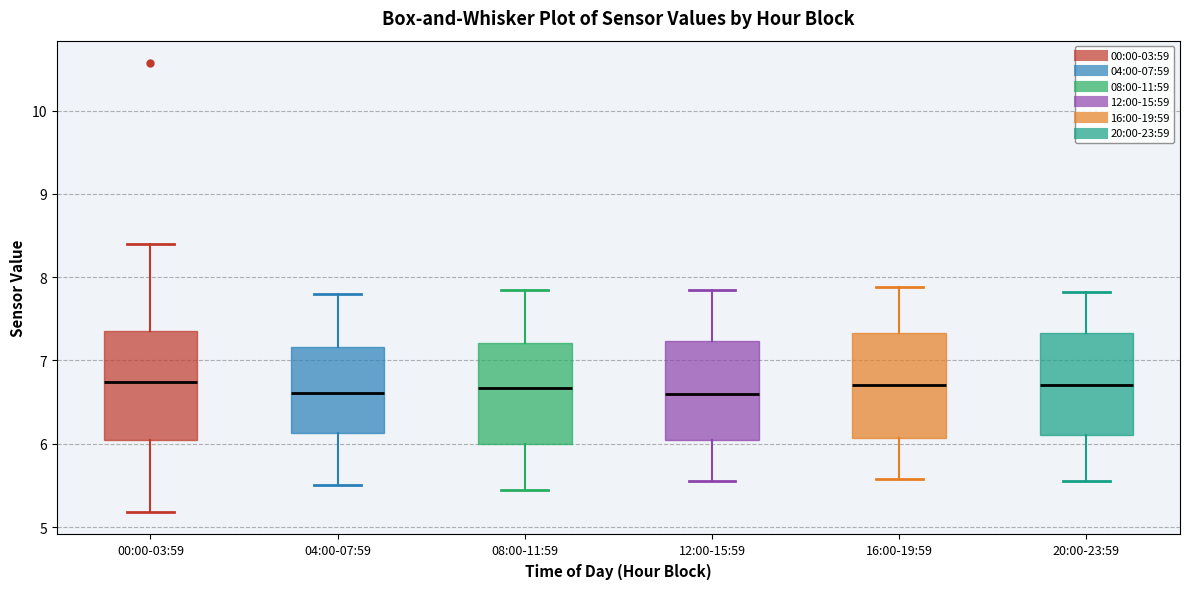

Reading left to right, transcribe this box plot: for each box, give where its median line is, the range the box spans, and where its two whiskers end, as read against the y-axis. The values are not printed on the chart, so give them approximately, as read against the axis.

00:00-03:59: median 6.7, box 6.1 to 7.4, whiskers 5.2 to 8.4
04:00-07:59: median 6.6, box 6.1 to 7.2, whiskers 5.5 to 7.8
08:00-11:59: median 6.7, box 6.0 to 7.2, whiskers 5.5 to 7.9
12:00-15:59: median 6.6, box 6.0 to 7.2, whiskers 5.6 to 7.9
16:00-19:59: median 6.7, box 6.1 to 7.3, whiskers 5.6 to 7.9
20:00-23:59: median 6.7, box 6.1 to 7.3, whiskers 5.6 to 7.8